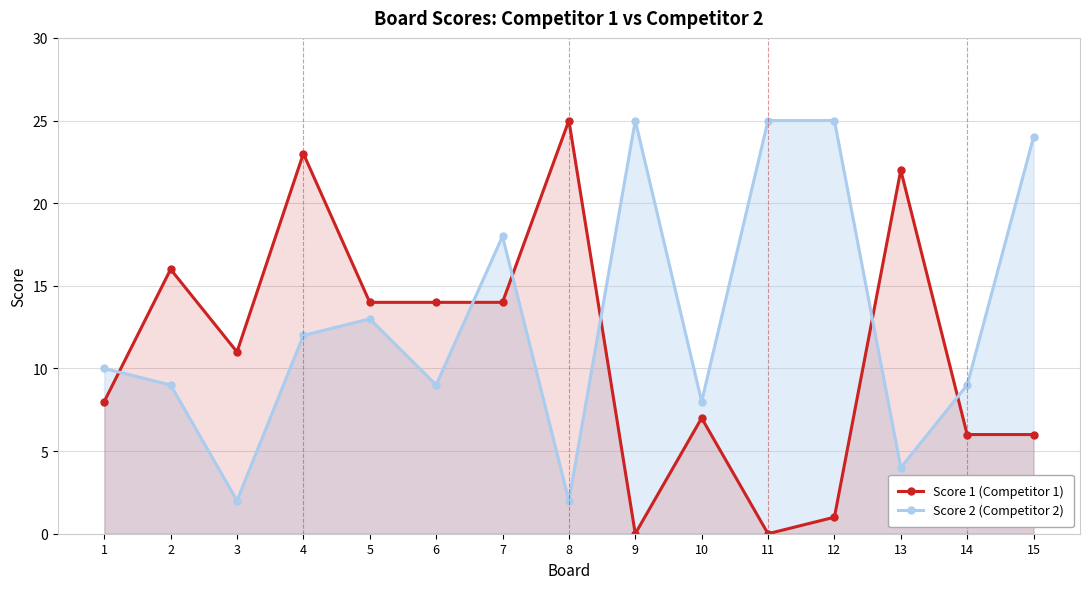

What is the difference between the highest and lowest values at 15?

18